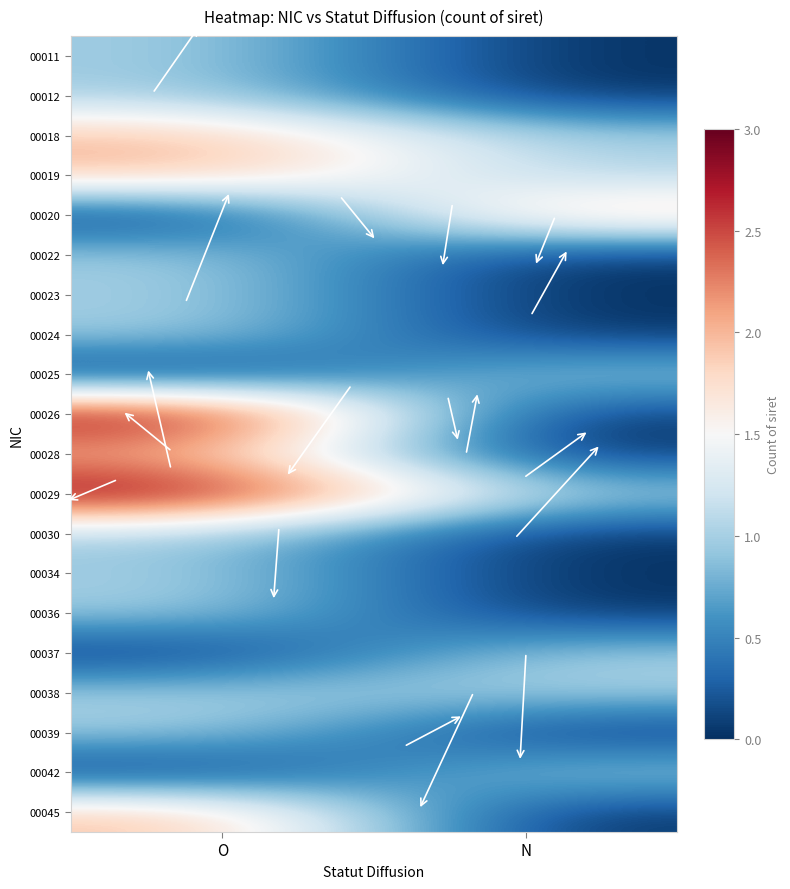

Which label corresponds to the largest value in the chart?

O